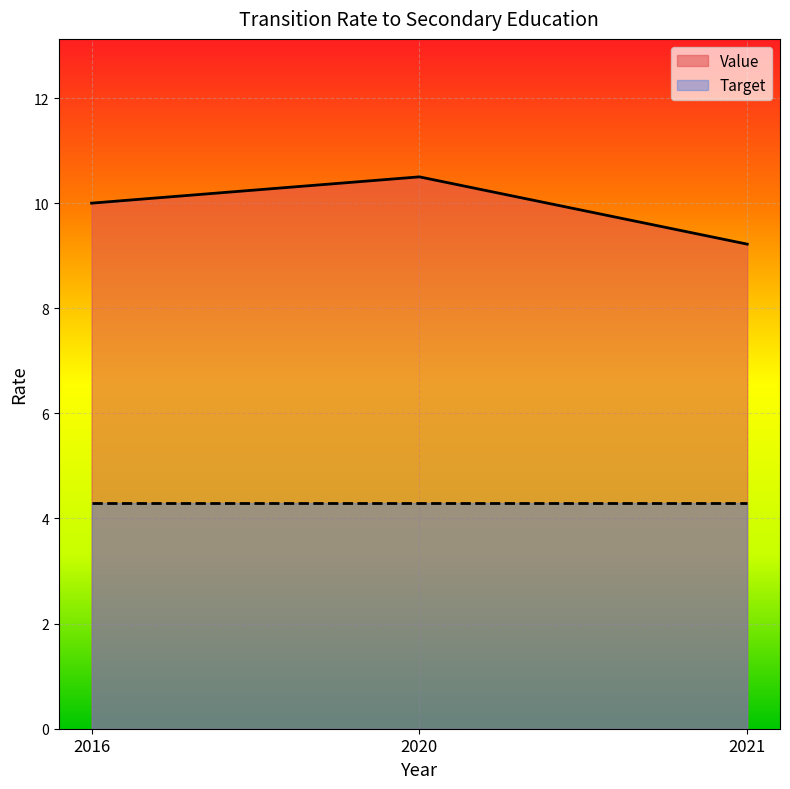

Reading left to right, extract all data points from this chart.

2016=10.0	2020=10.5	2021=9.2